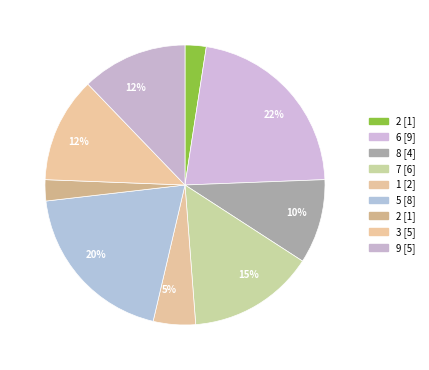

Count the number of slices in the pie.

9